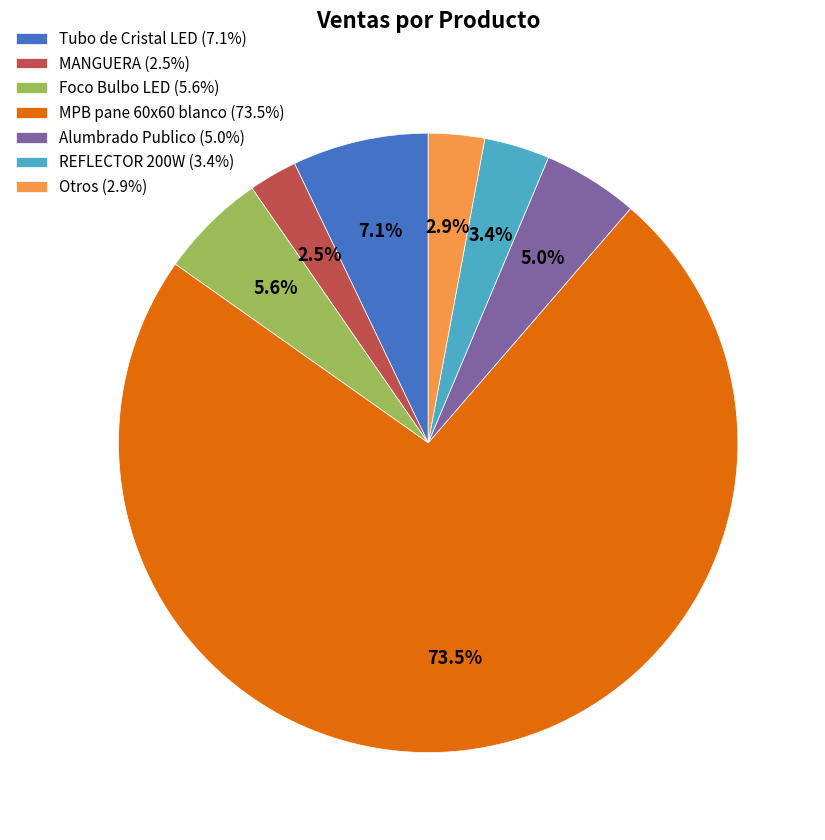

Which slice is the largest?

MPB pane 60x60 blanco (73.5%)